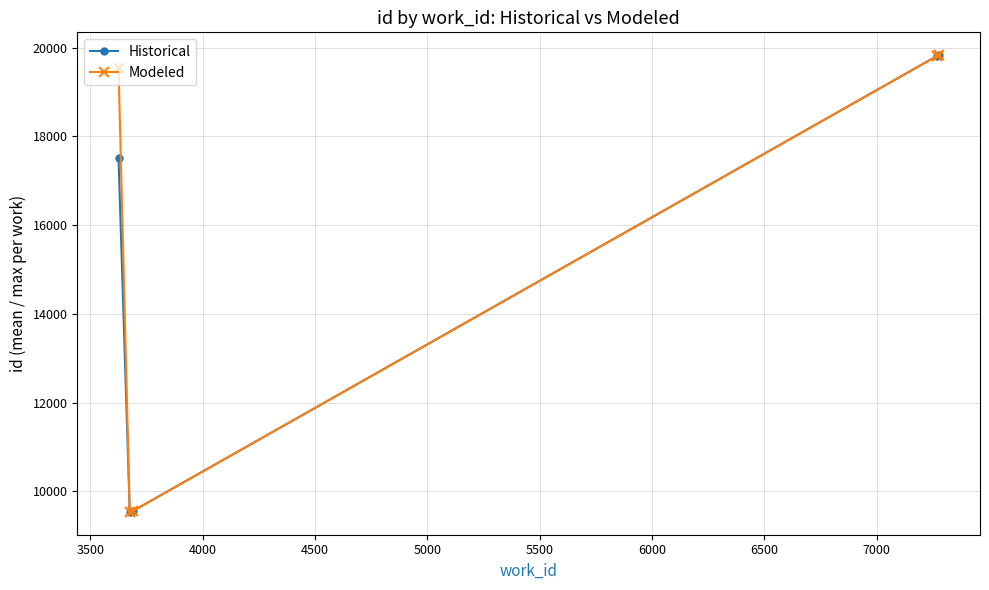

What is the maximum value shown in the chart?

19831.0